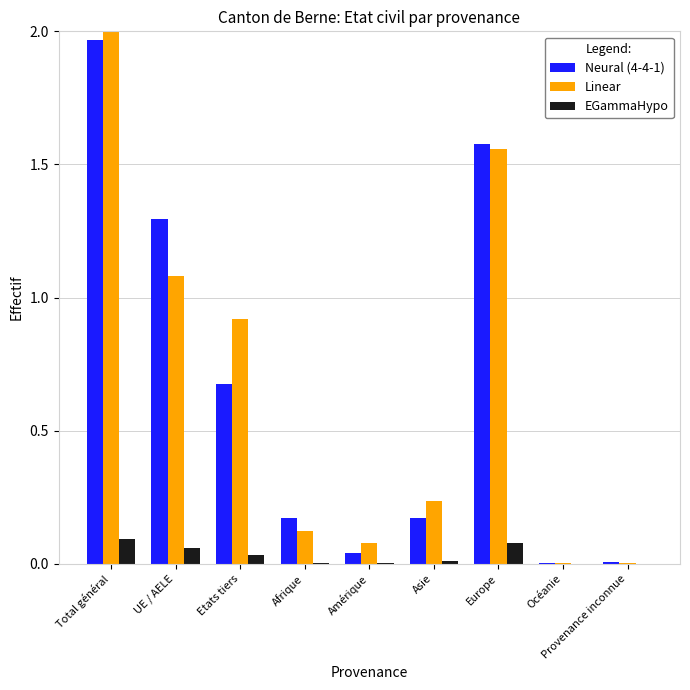

Is the value of Neural (4-4-1) at Afrique greater than the value of EGammaHypo at Asie?

Yes